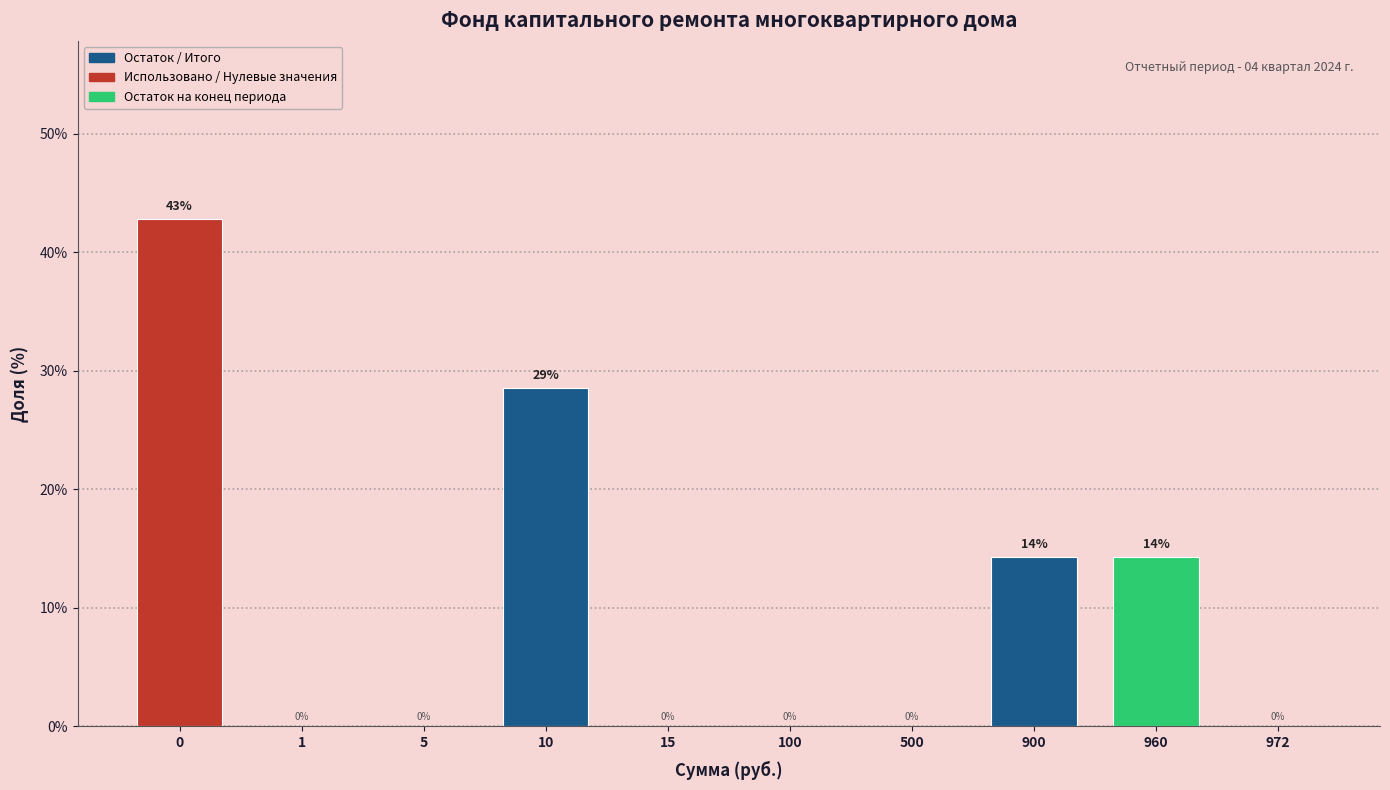

Which has a higher value, 900 or 500?

900